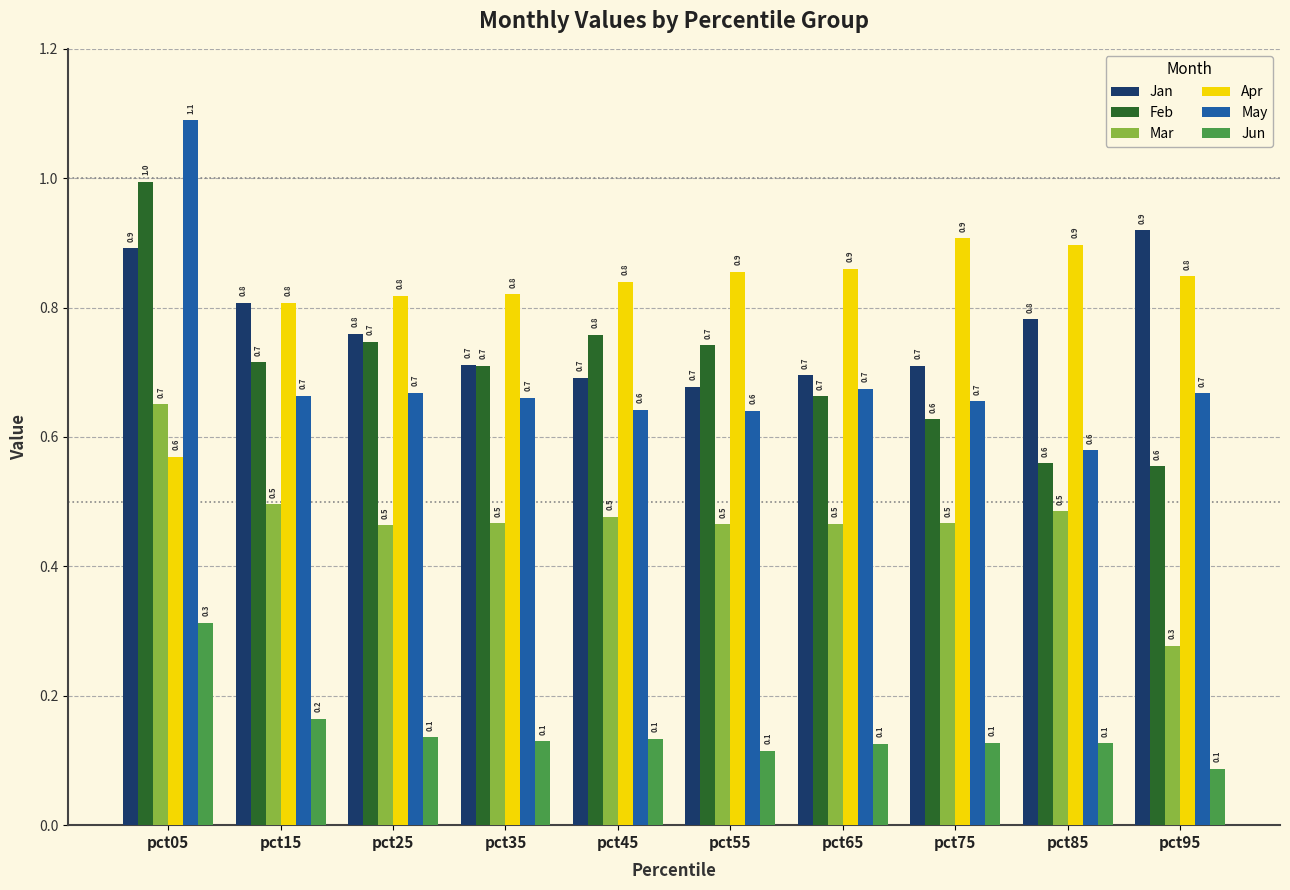

How many Jan values are between 0 and 1?

10